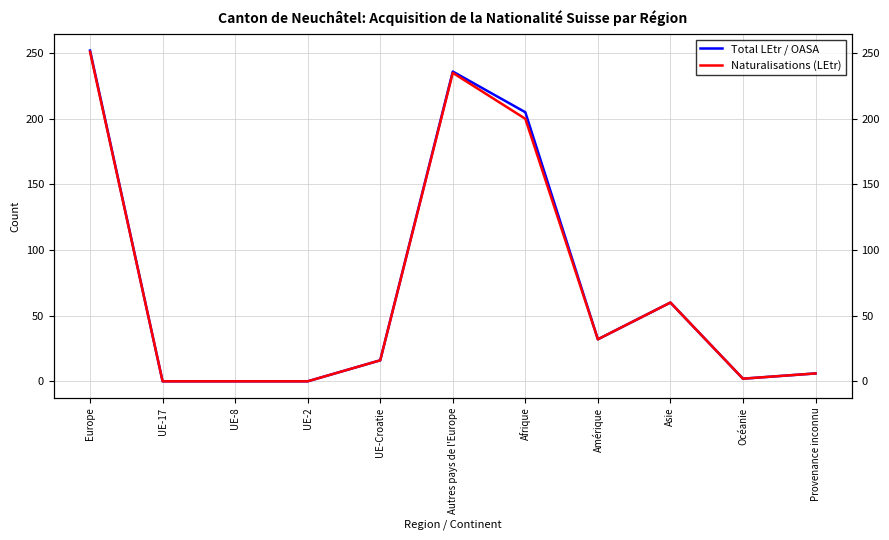

At which category is the sum across all series the highest?

Europe